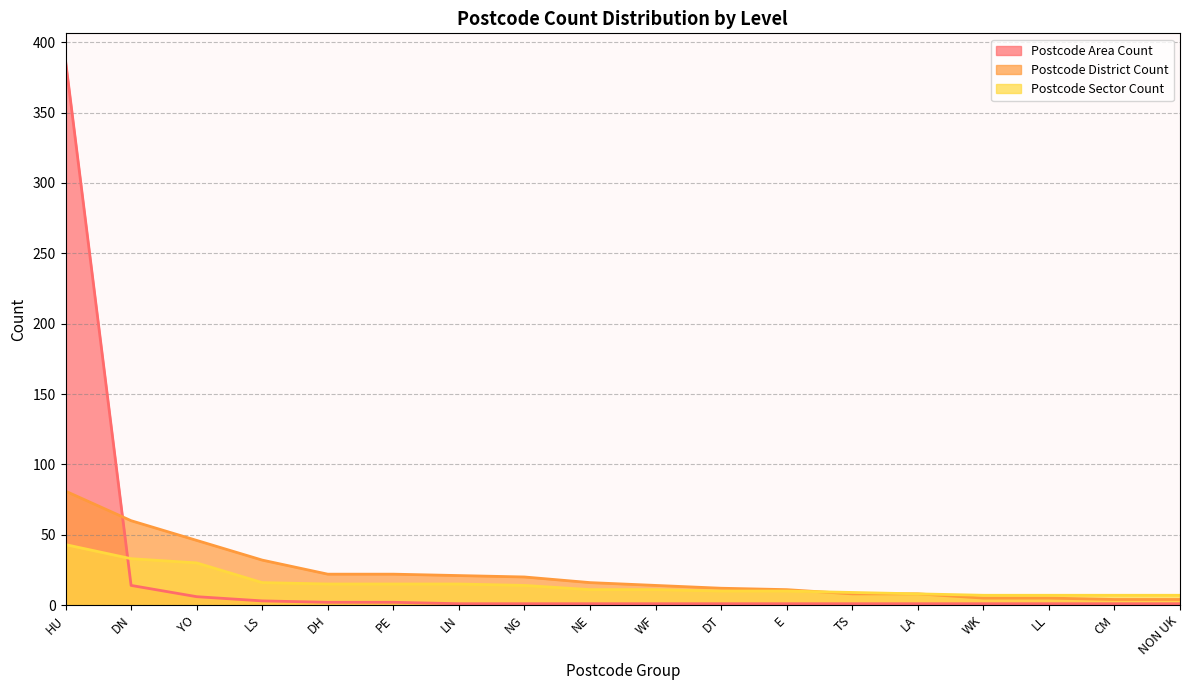

At which category does the chart reach its peak across all series?

HU